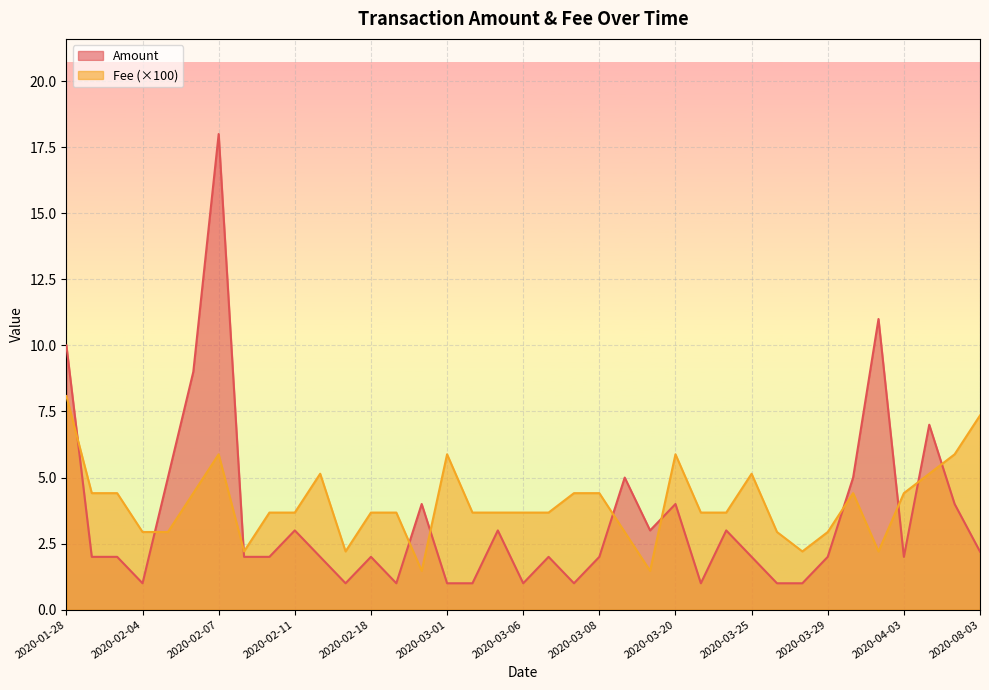

How many data points does each series have?

37